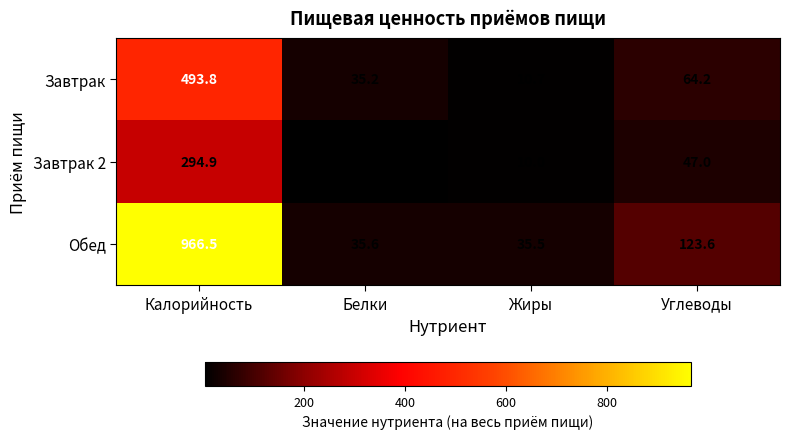

At which category is the sum across all series the highest?

Калорийность